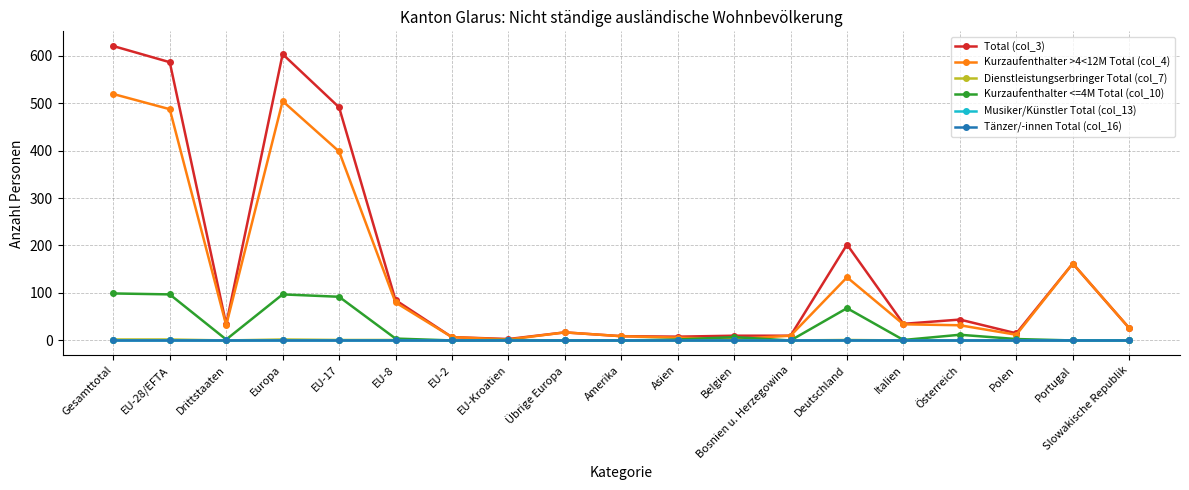

At which category does Total (col_3) reach its first local valley?

Drittstaaten